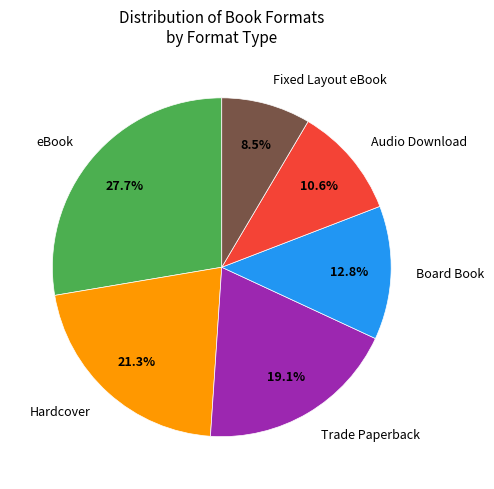

How much of the chart is everything except Audio Download?

89.4%